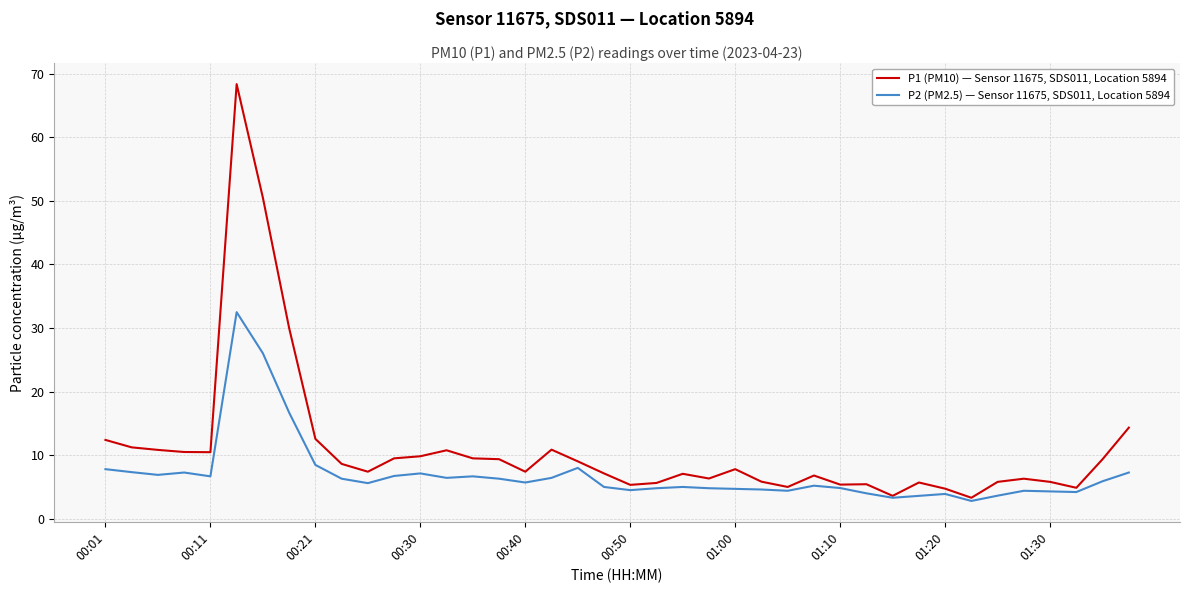

What is the minimum value shown in the chart?

2.8